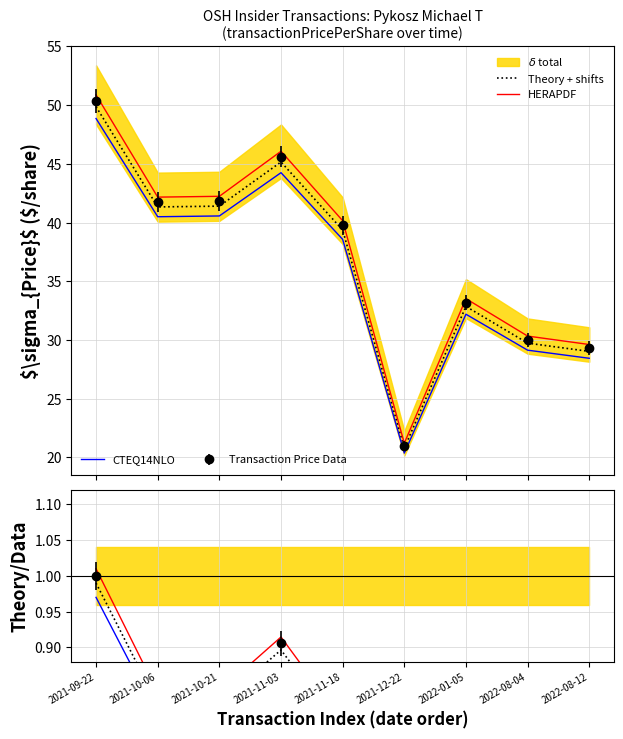

List the labels in order of CTEQ14NLO value, largest first.

2021-09-22, 2021-11-03, 2021-10-21, 2021-10-06, 2021-11-18, 2022-01-05, 2022-08-04, 2022-08-12, 2021-12-22